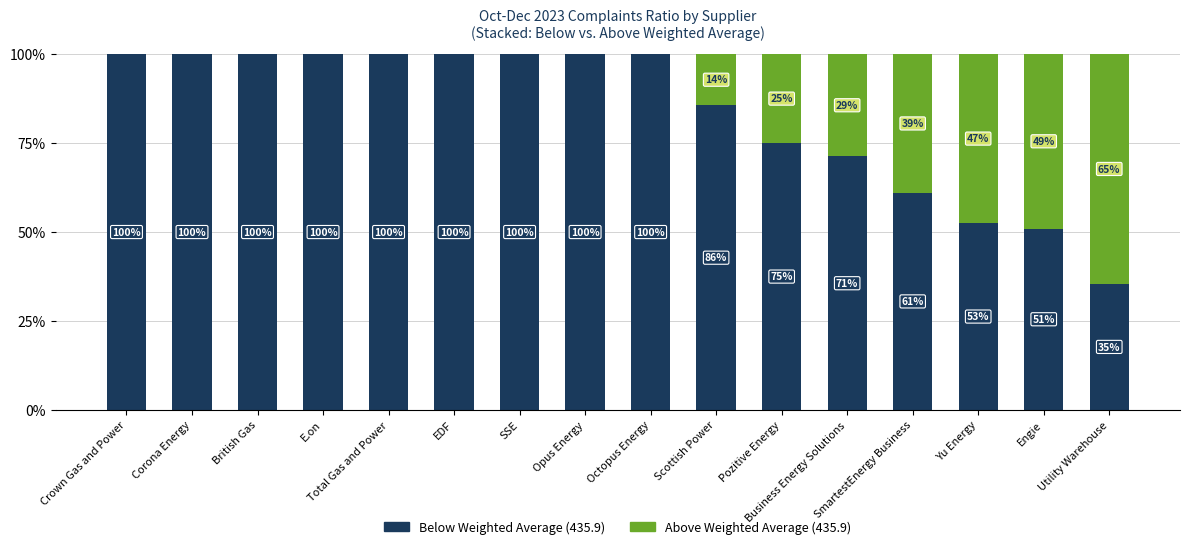

At which category is the sum across all series the highest?

Business Energy Solutions